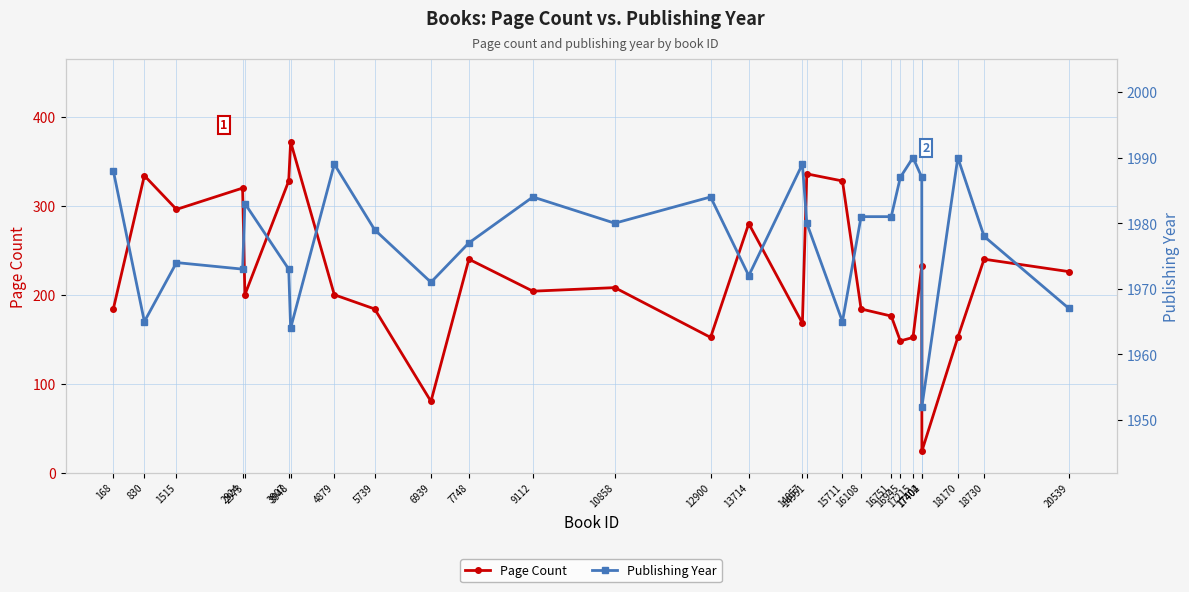

In Publishing Year, how many points are higher than both neighbors (excluding endpoints)?

8